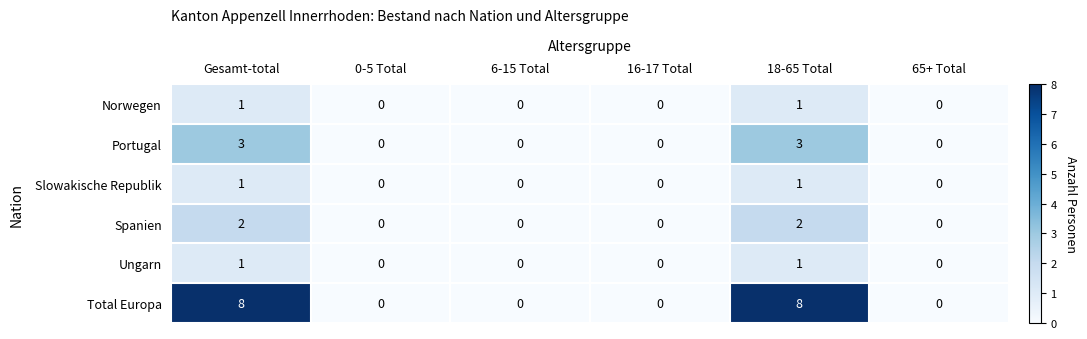

Which series has the largest total across all categories?

Total Europa